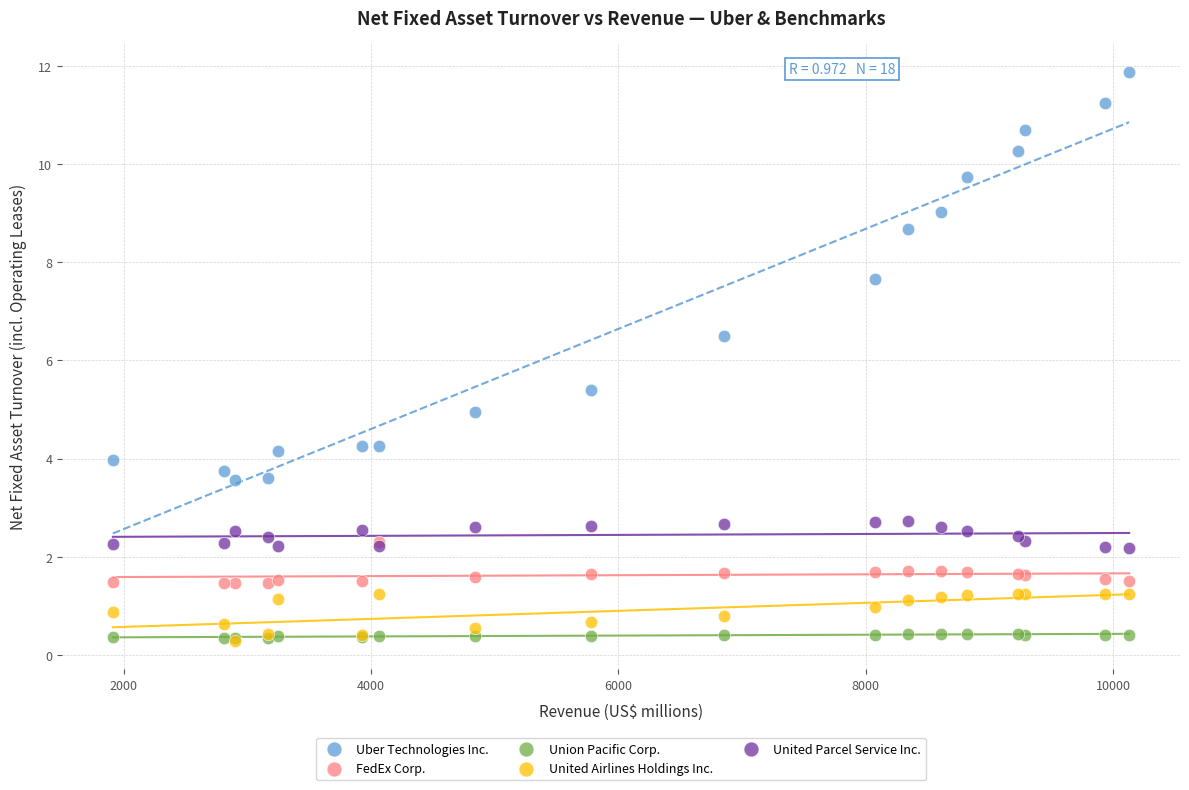

In the Uber Technologies Inc. series, what Y value is closest to 7?

6.5